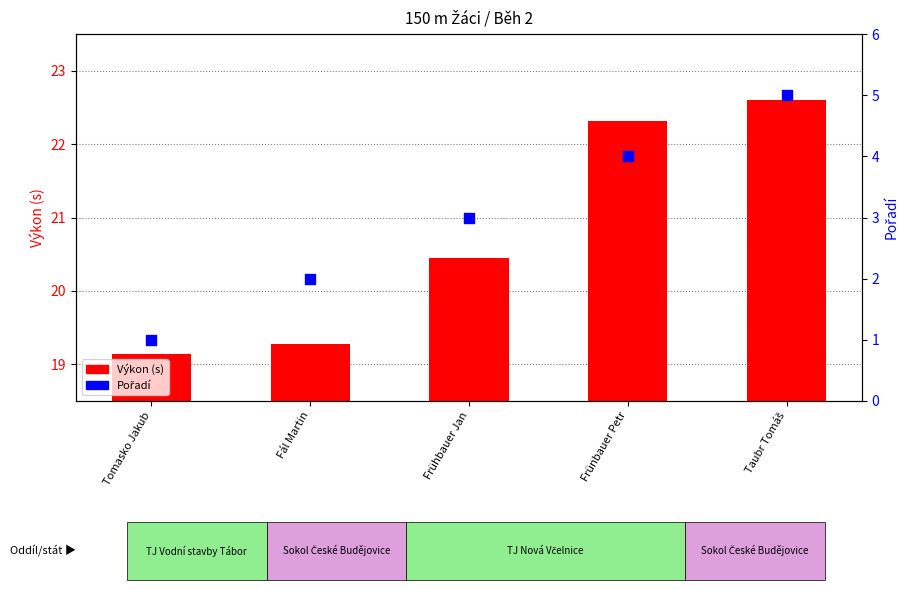

What is the change in value from Frünbauer Petr to Taubr Tomáš?

+1